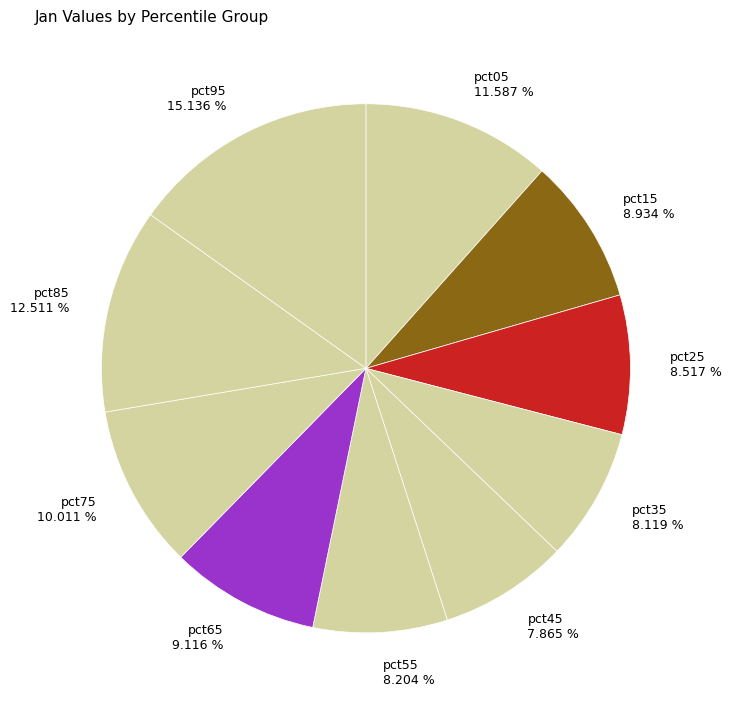

True or false: pct25 accounts for 15% of the total.

False